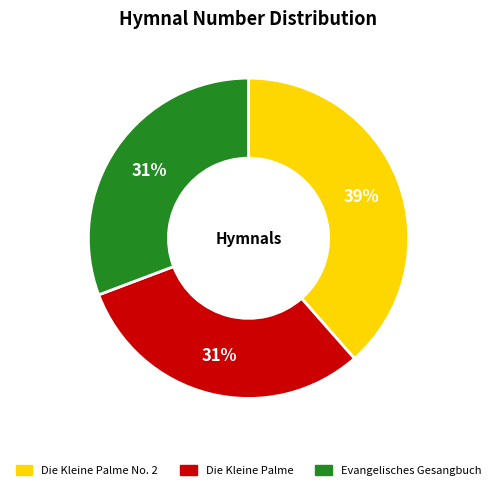

Does any single category account for the majority?

No